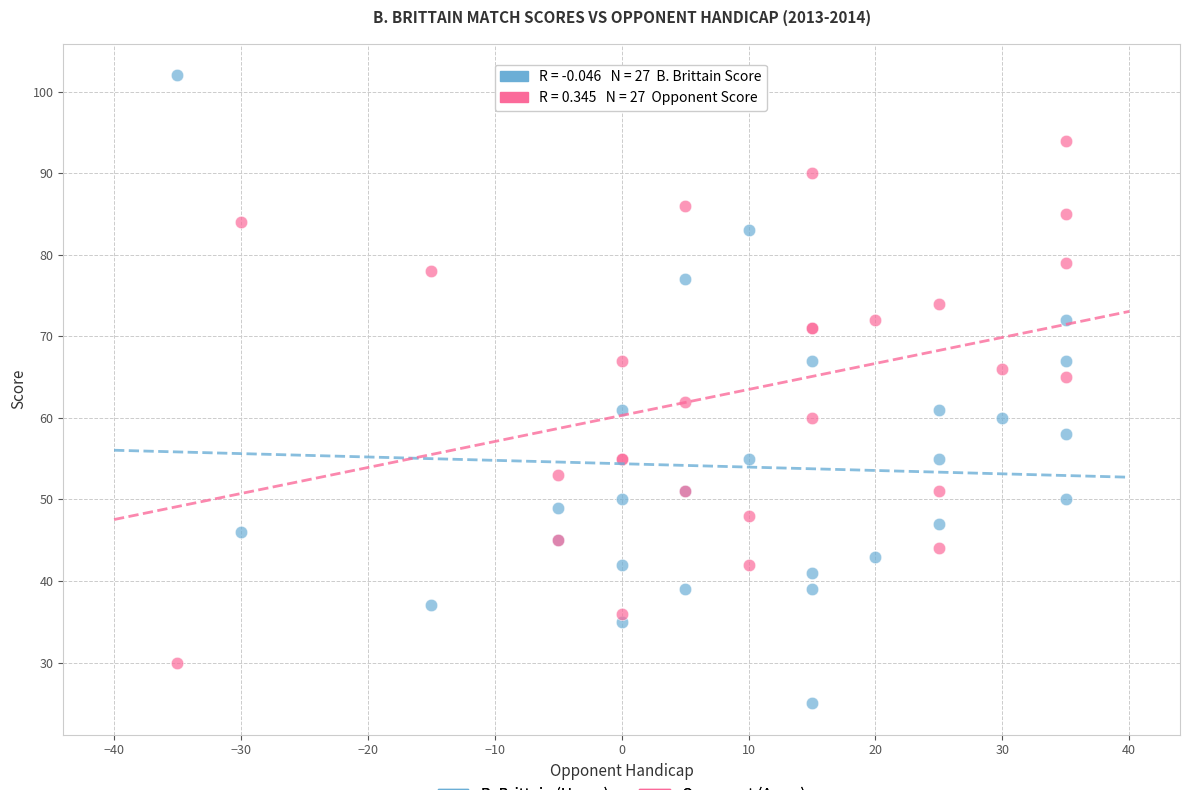

Across all series, what Y value is closest to 63?

62